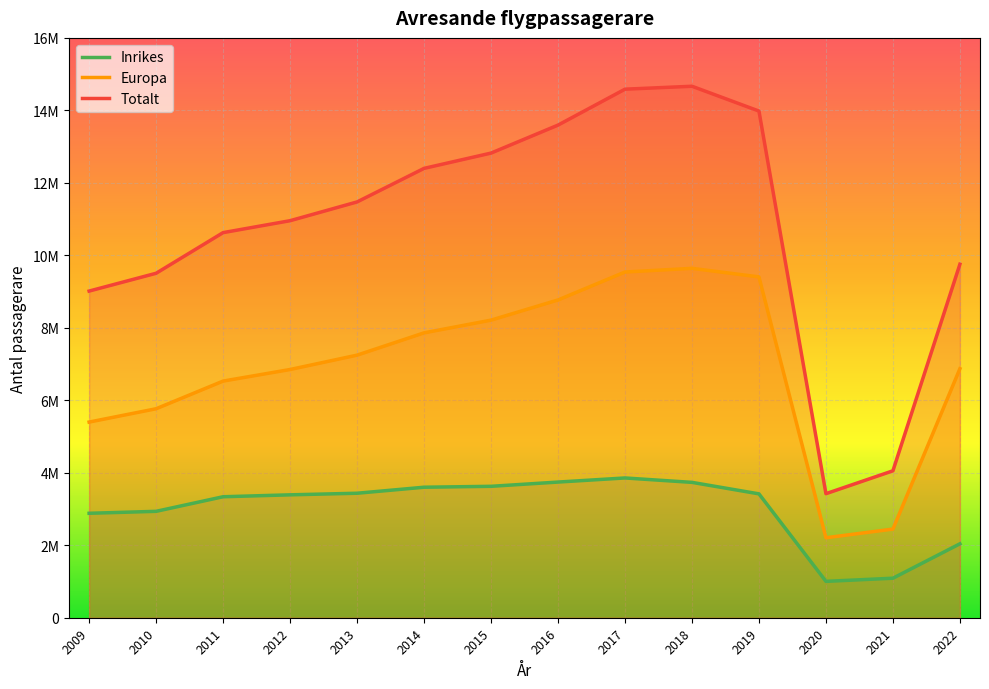

What is the greatest value displayed?

14665514